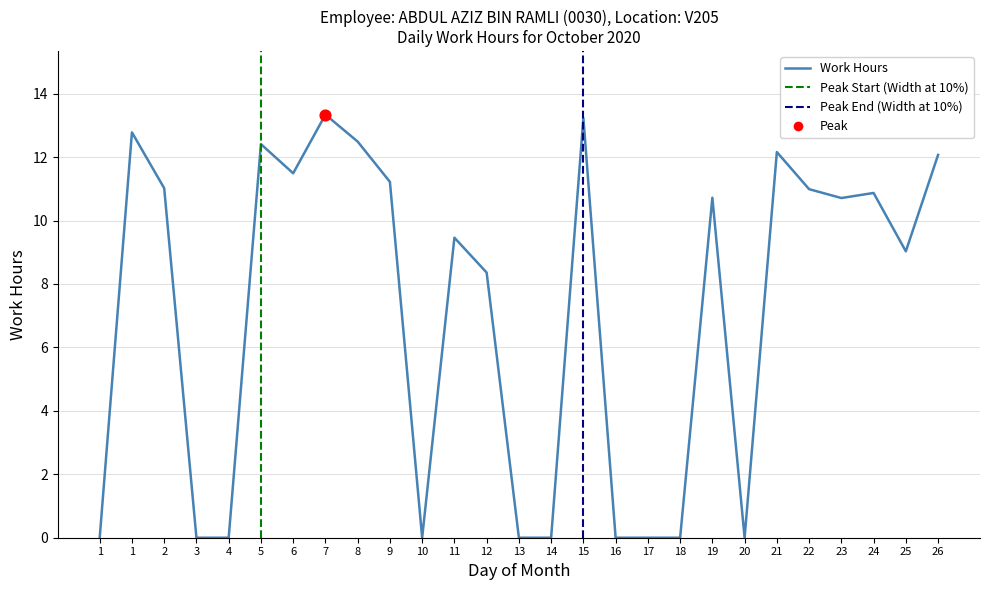

Between 2 and 24, which is larger?

2